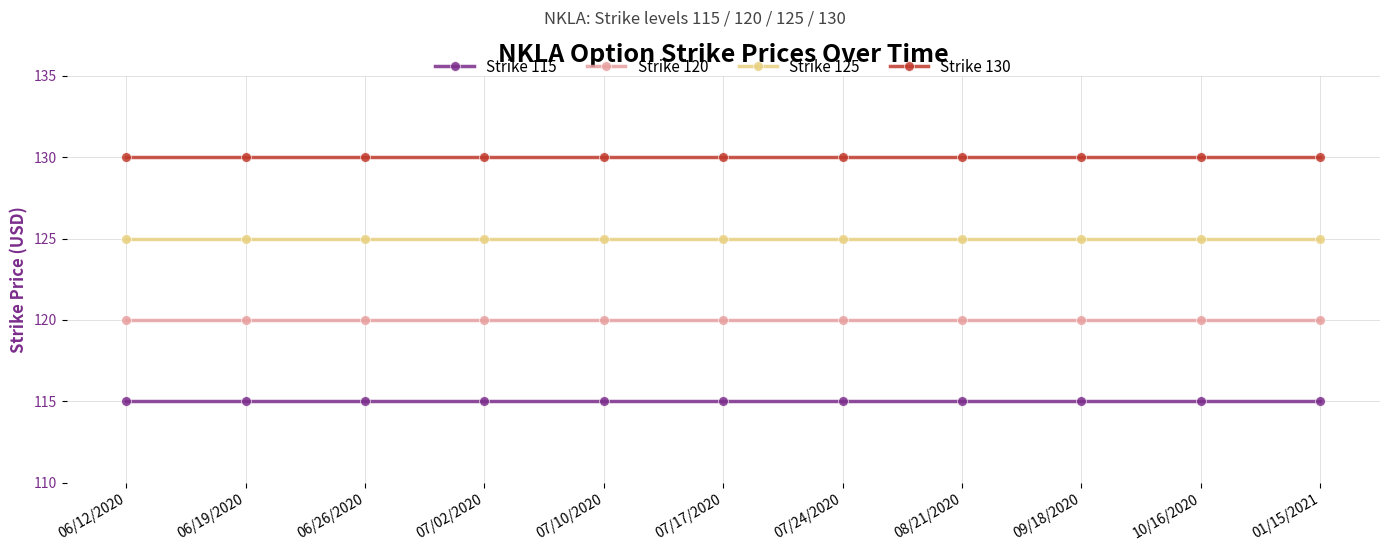

What is the total value across all series at 01/15/2021?

490